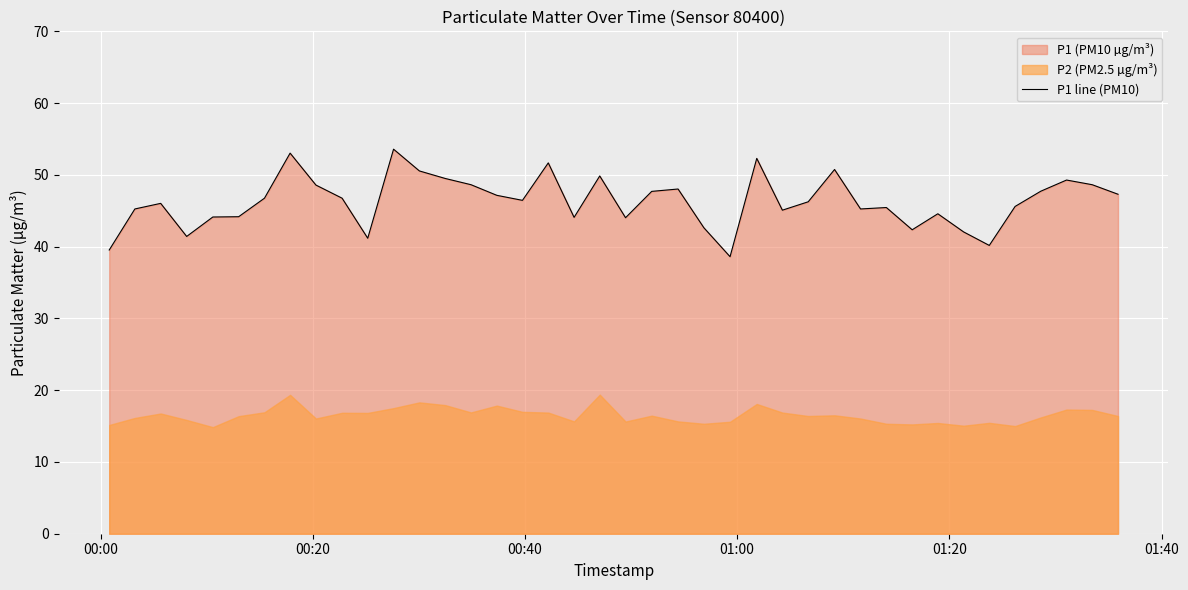

The chart shows a value of 27.3 at 19. True or false?

False